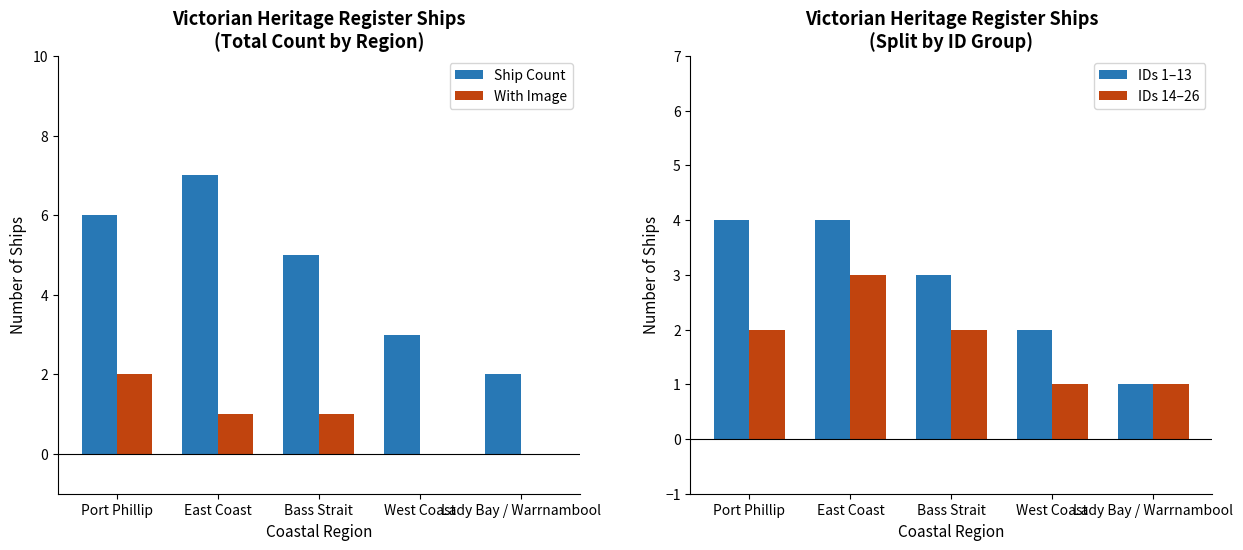

What is the lowest value of the Ship Count series?

2